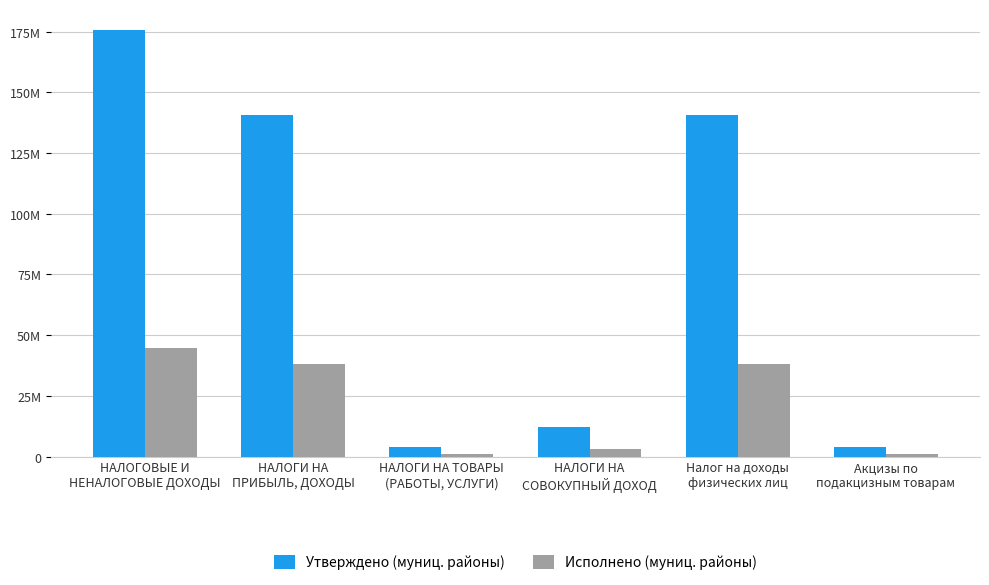

What is the difference between the highest and lowest values at НАЛОГИ НА
СОВОКУПНЫЙ ДОХОД?

8920662.7